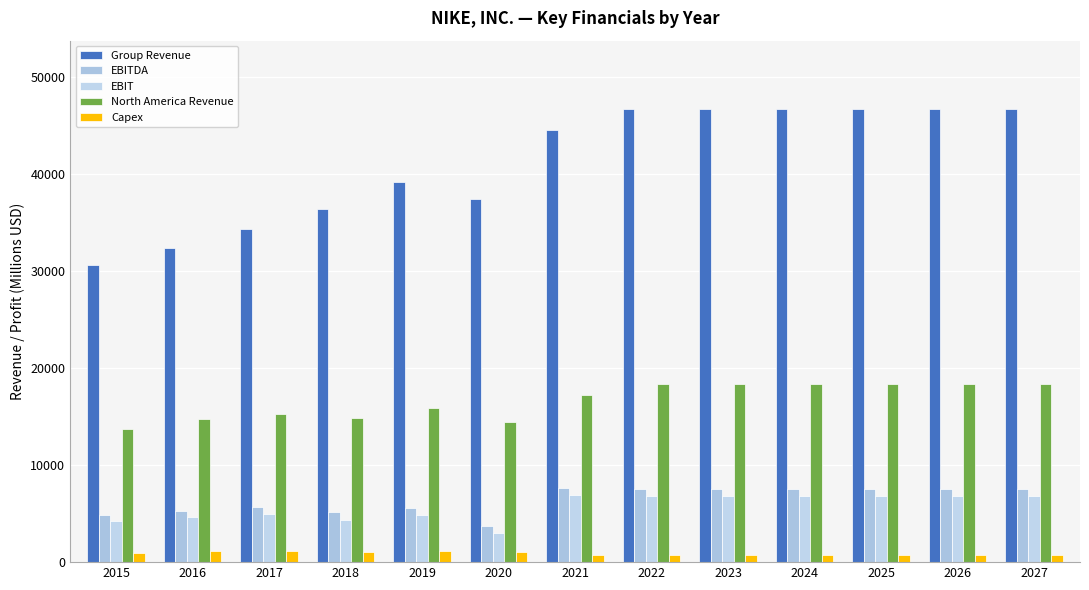

True or false: North America Revenue has a value of 18353 at 2026.

True